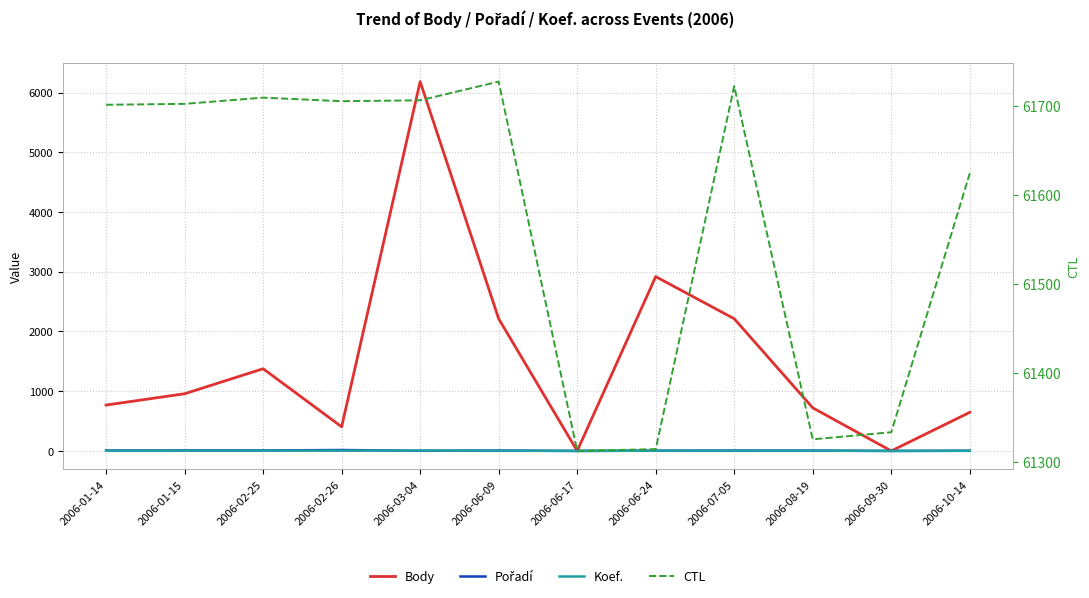

Which series has the largest total across all categories?

CTL